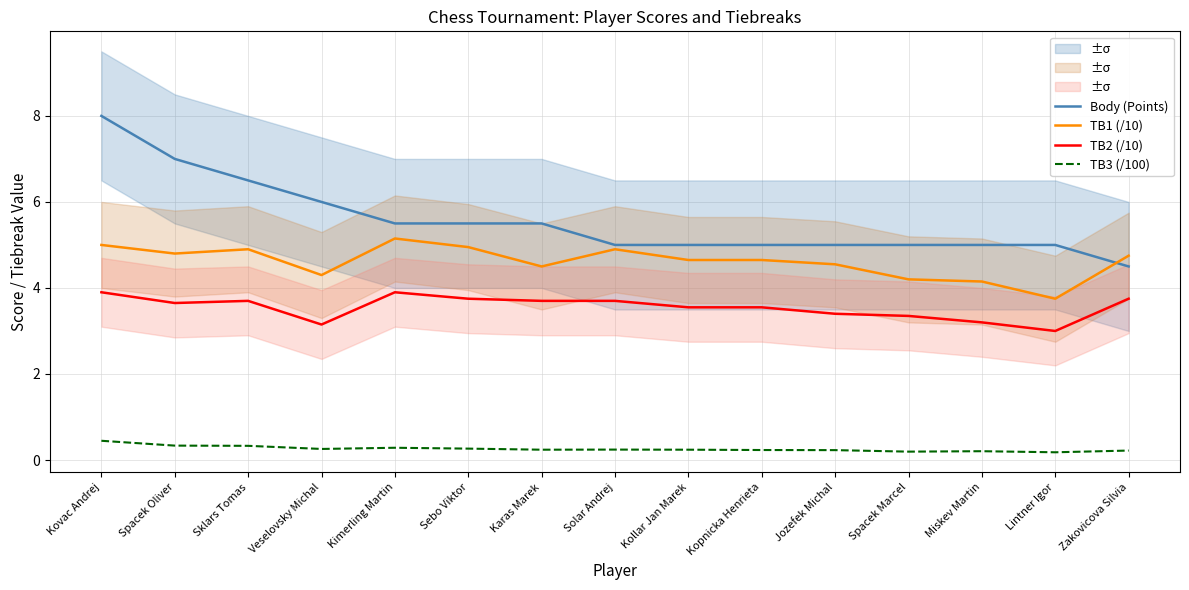

True or false: TB1 (/10) and TB2 (/10) cross at least once.

False